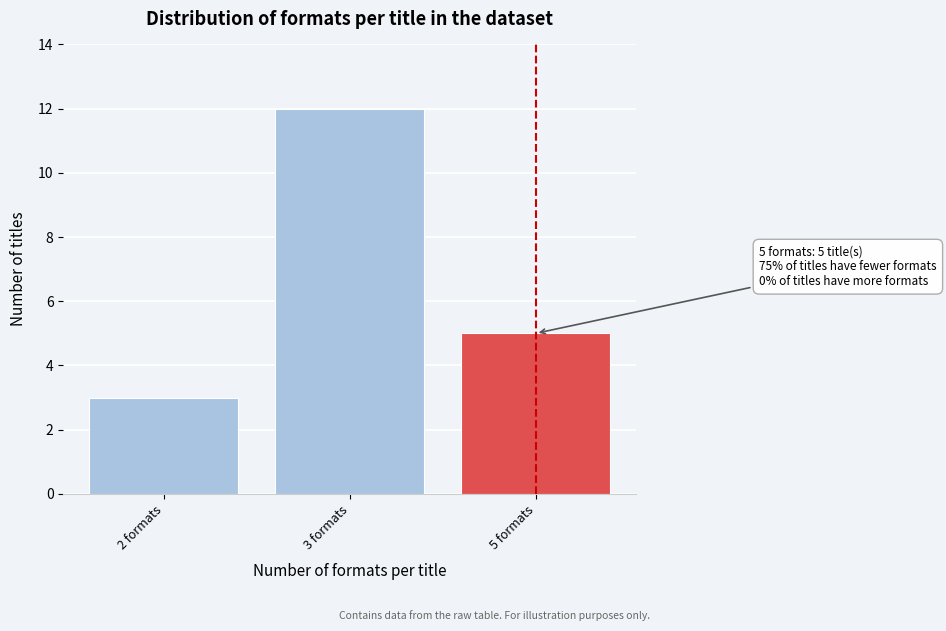

Reading right to left, what are all the values shown in this chart?

5	12	3